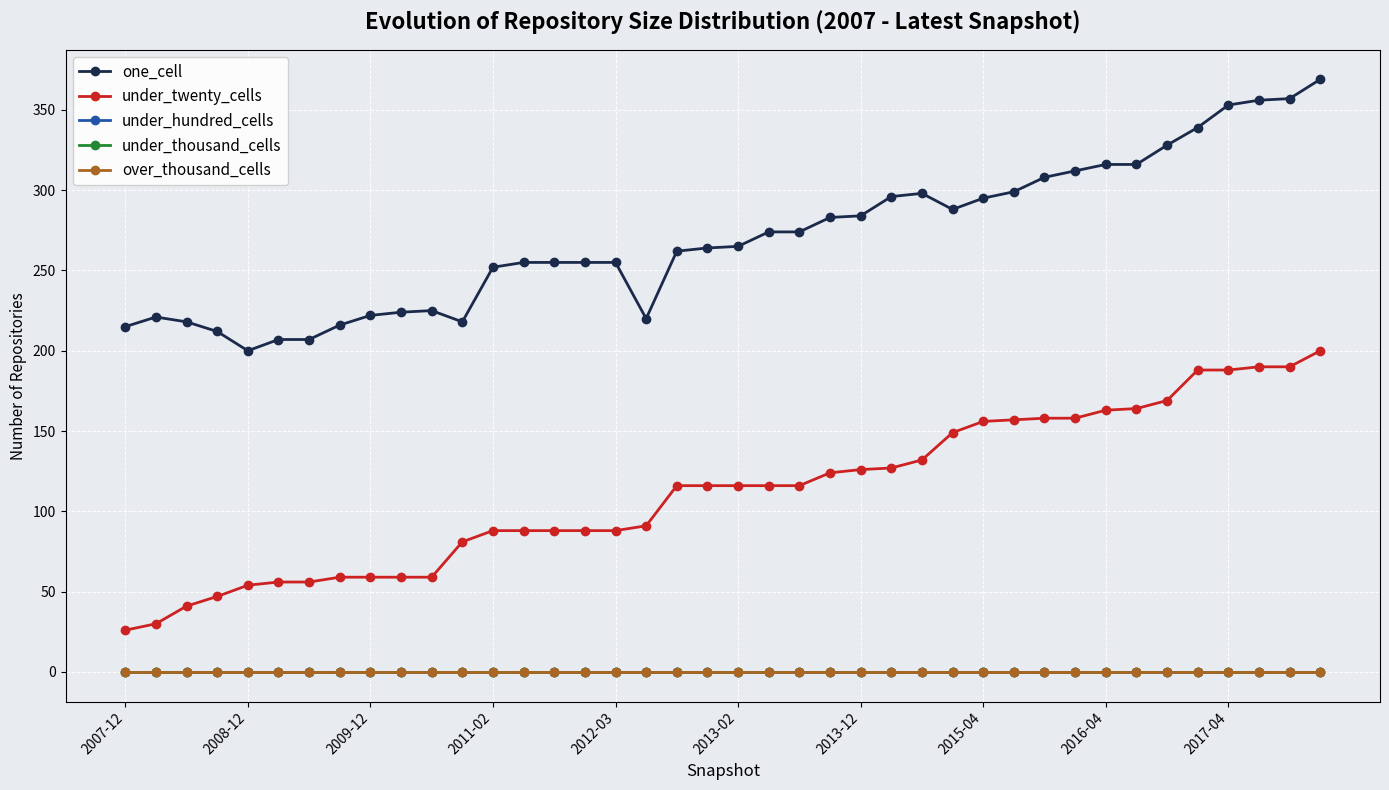

True or false: under_hundred_cells and one_cell cross at least once.

False